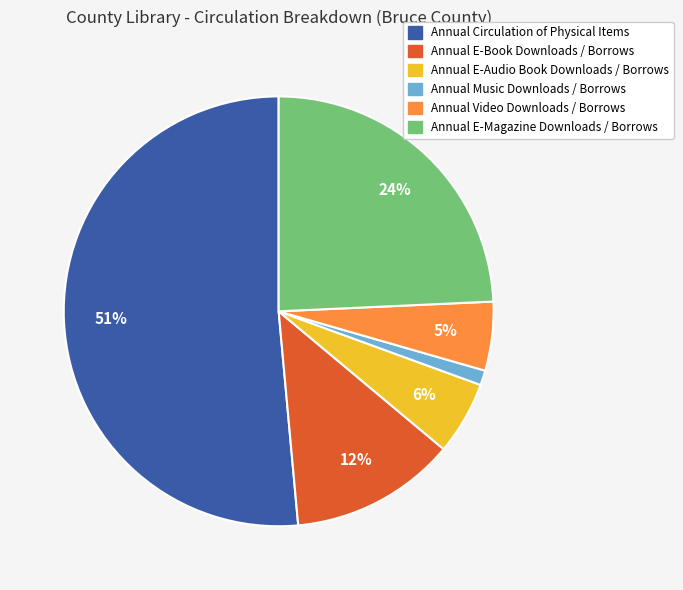

Which slice is the largest?

Annual Circulation of Physical Items